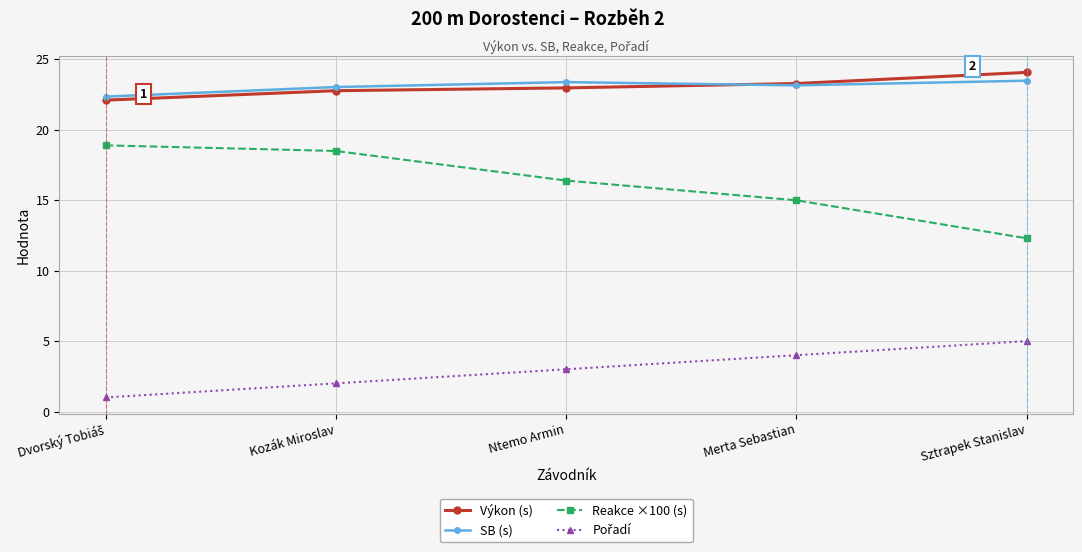

At how many categories does at least one series exceed 21?

5